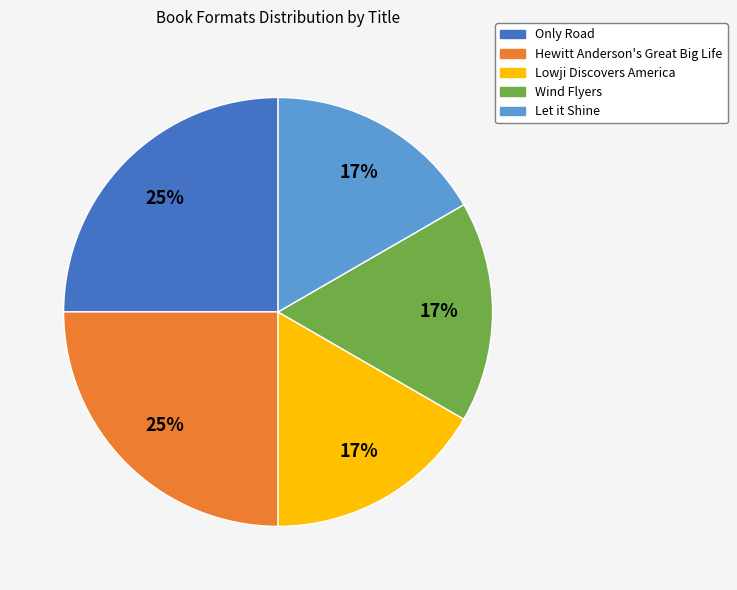

Which has a higher value, Let it Shine or Hewitt Anderson's Great Big Life?

Hewitt Anderson's Great Big Life